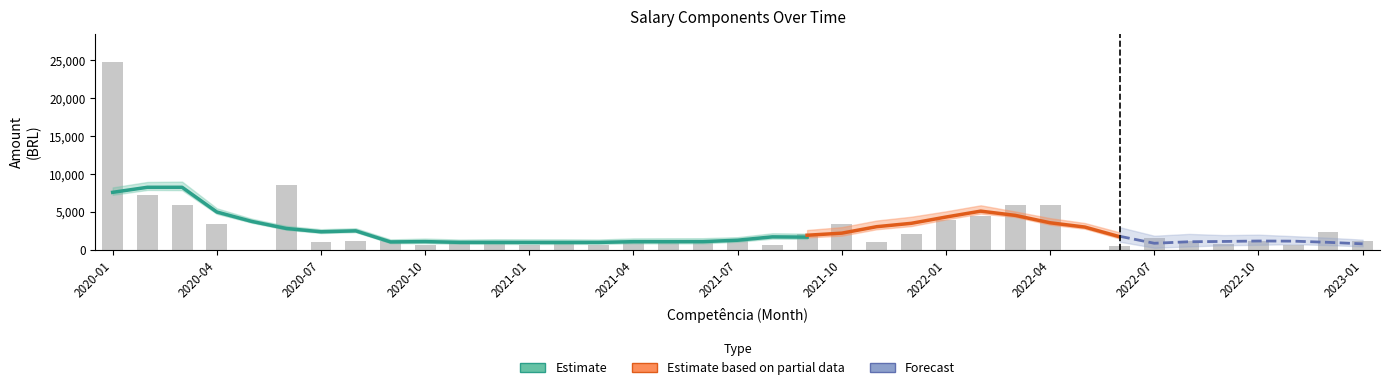

Does the chart contain any negative values?

No